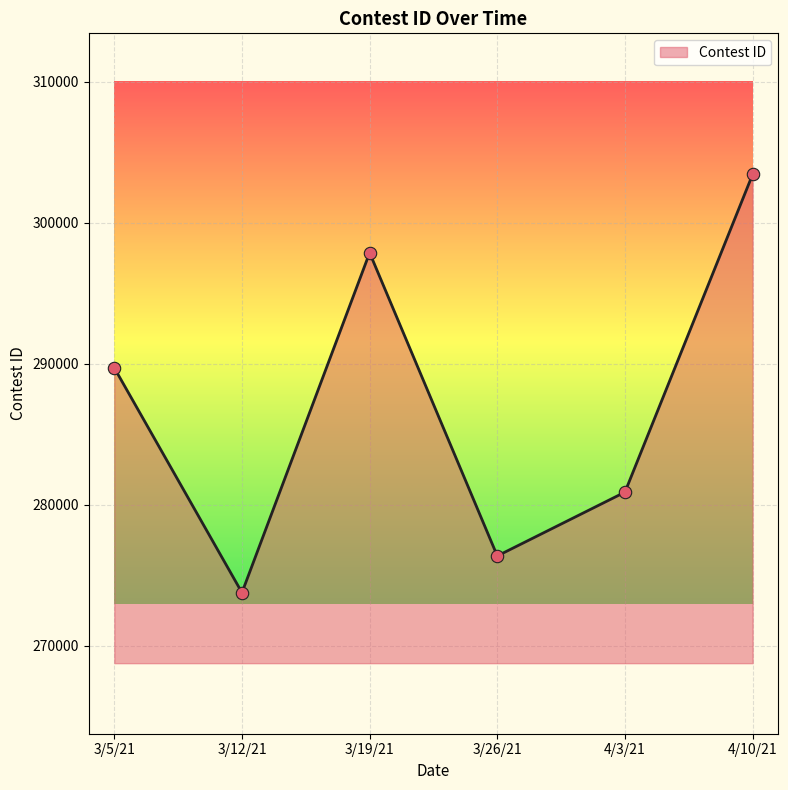

What is the change in value from 3/19/21 to 4/3/21?

-16965